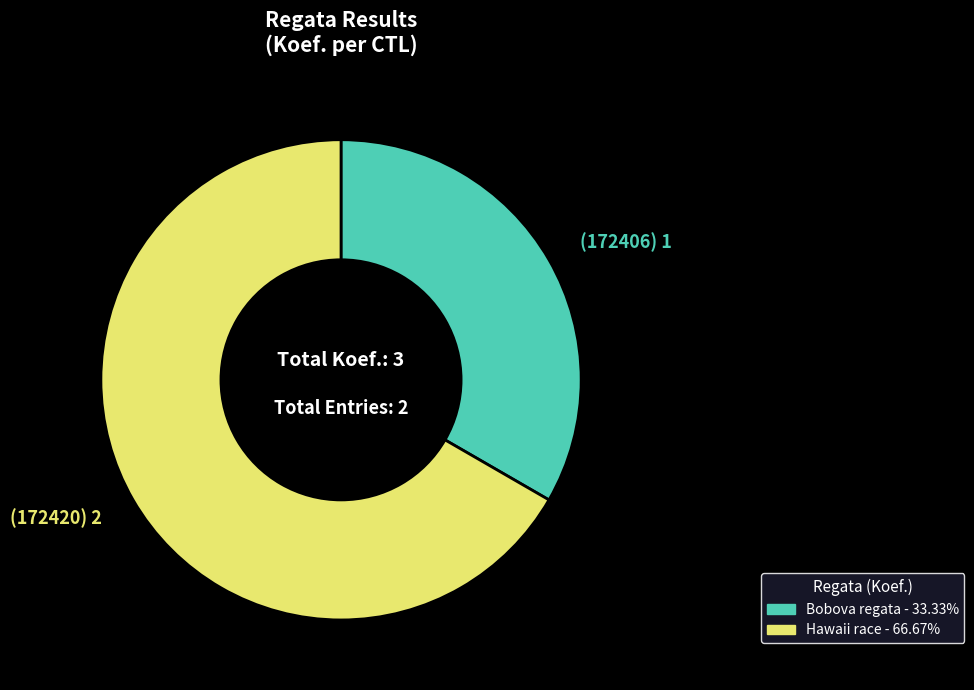

Is there a majority slice in this chart?

Yes